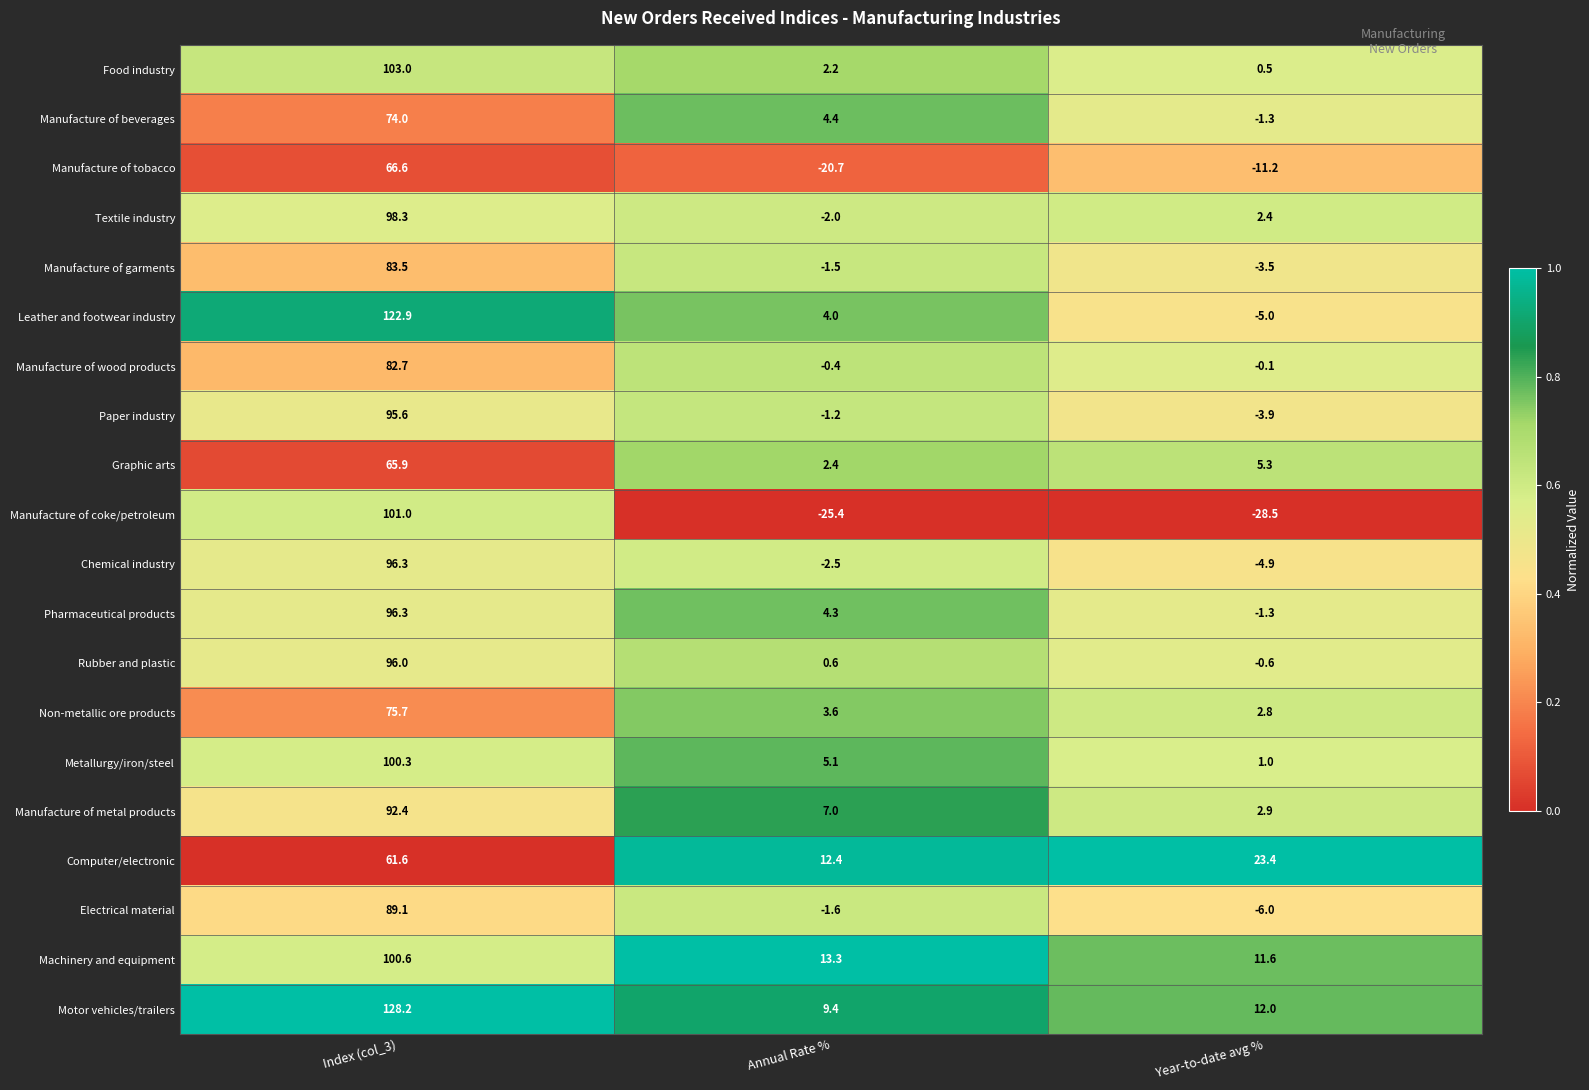

The Metallurgy/iron/steel series shows 100.3 at Index (col_3). True or false?

True